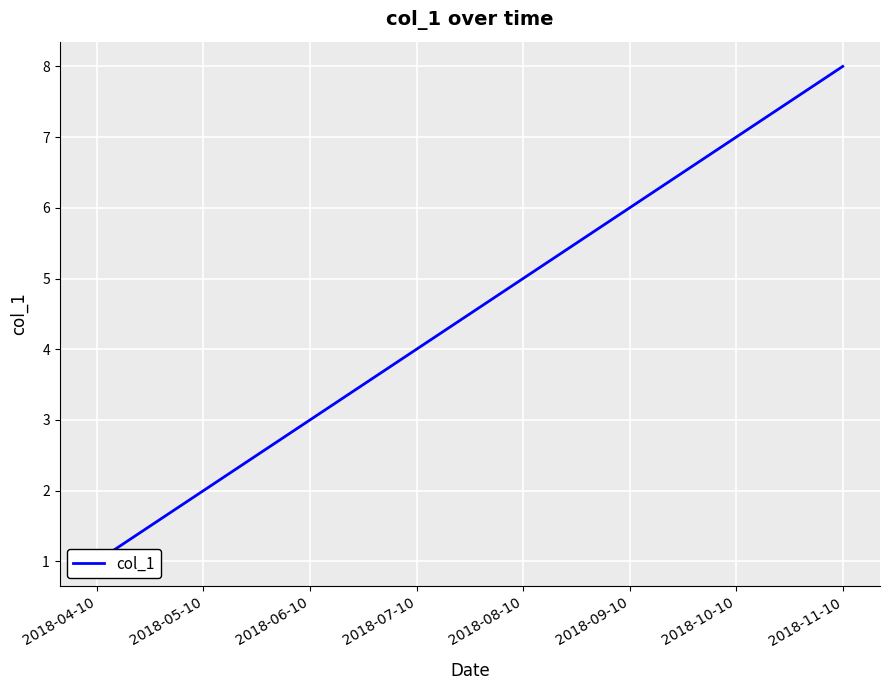

Count the number of data series in this chart.

1